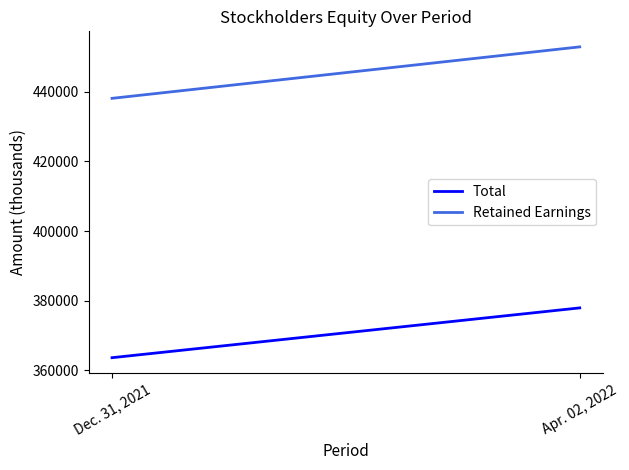

How many lines are shown in the chart?

2